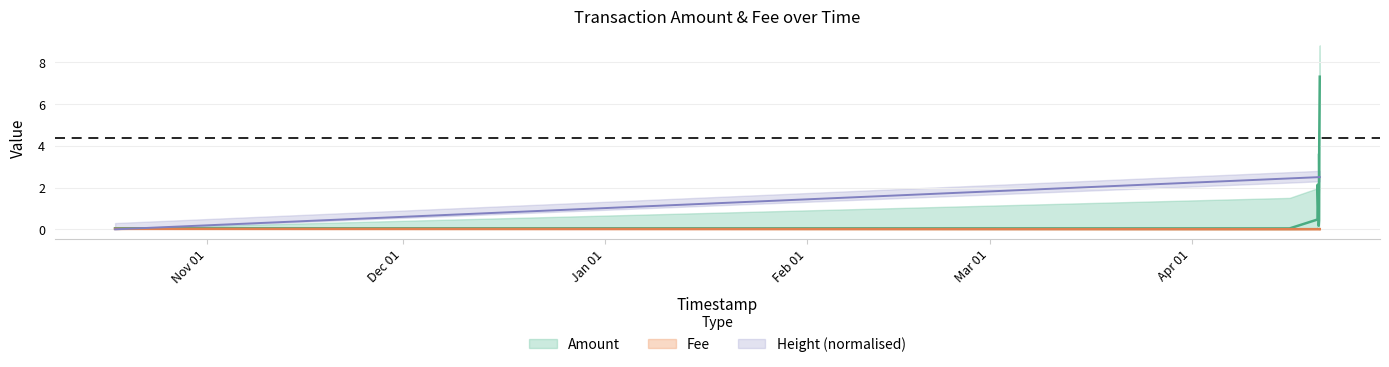

Which series has the largest total across all categories?

Amount